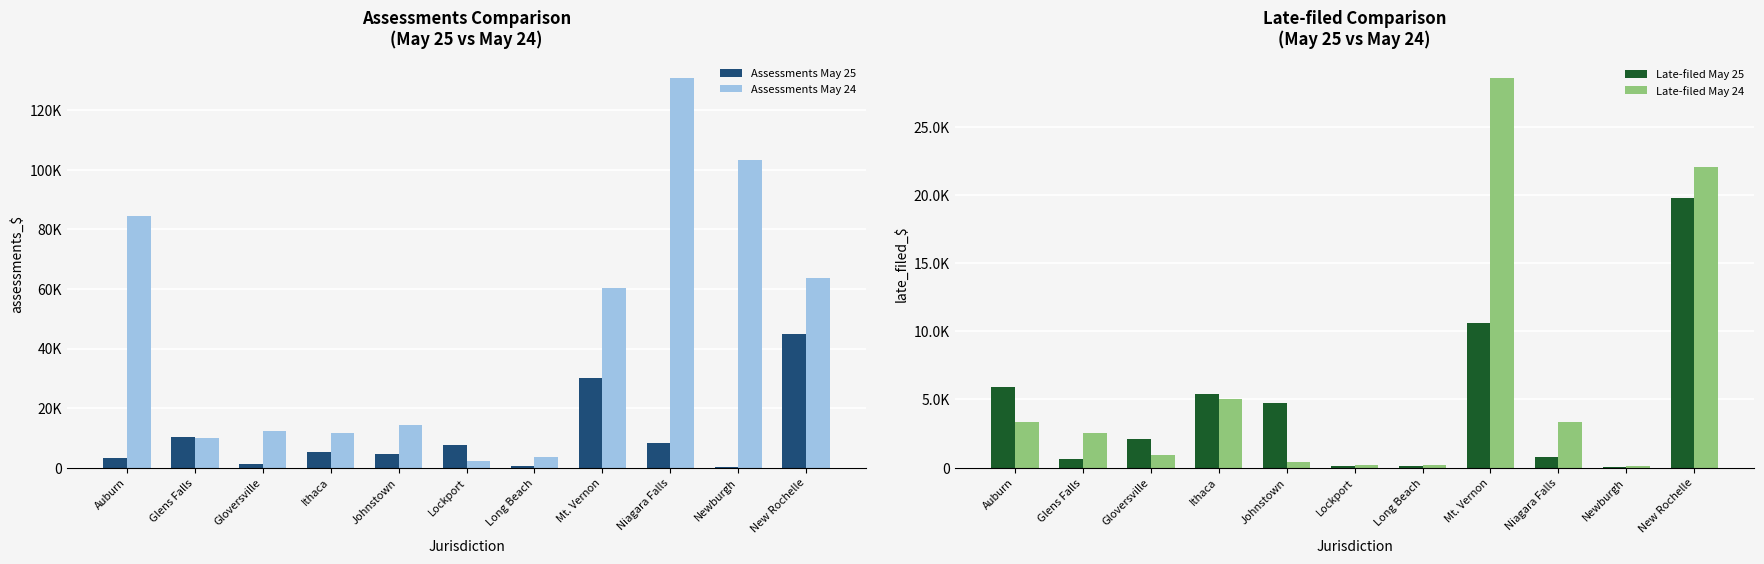

What is the sum of all Assessments May 25 values?

116092.5